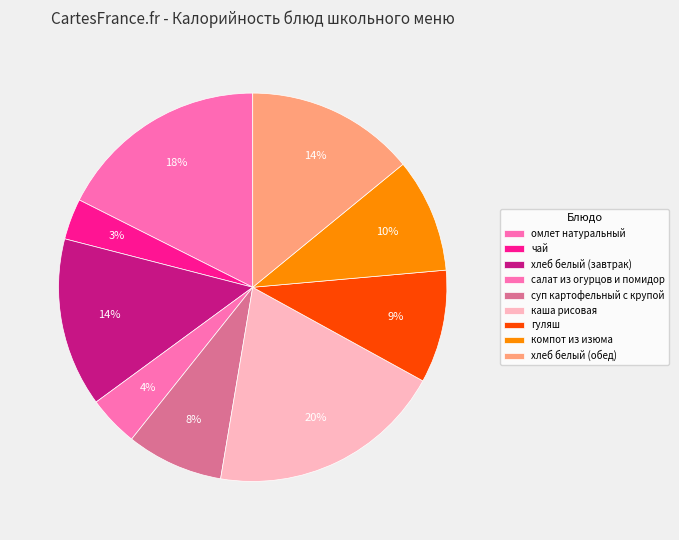

Which slice is the smallest?

чай